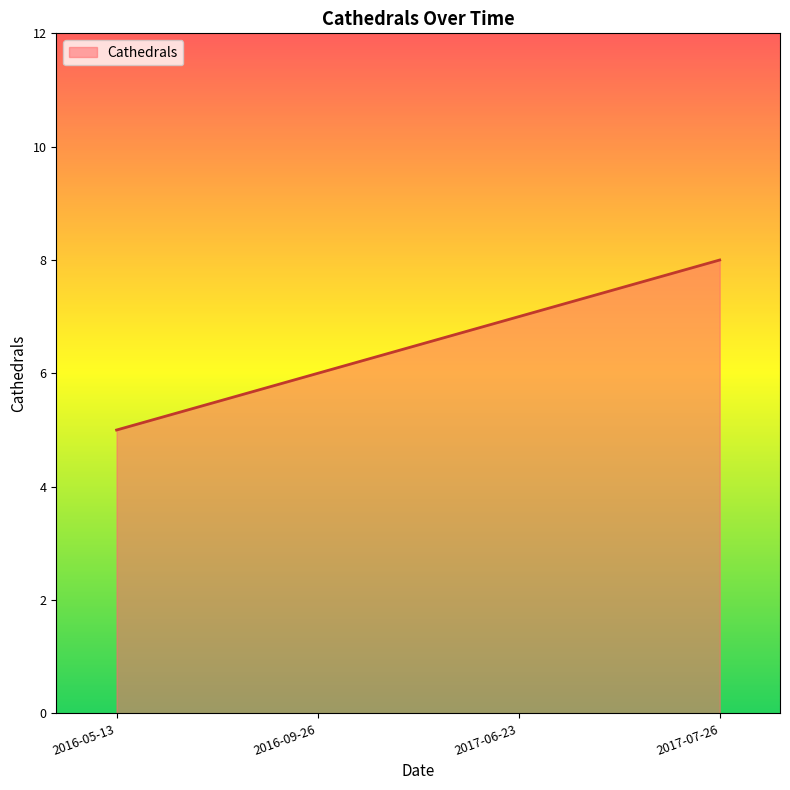

What is the sum of all values?

26